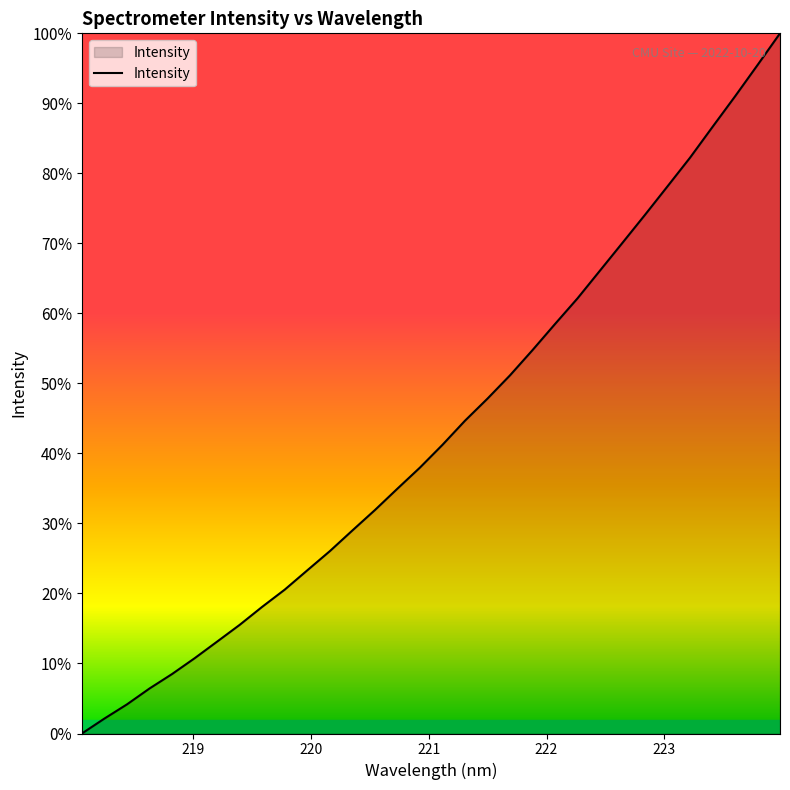

What is the difference between the maximum and minimum values?

100.0